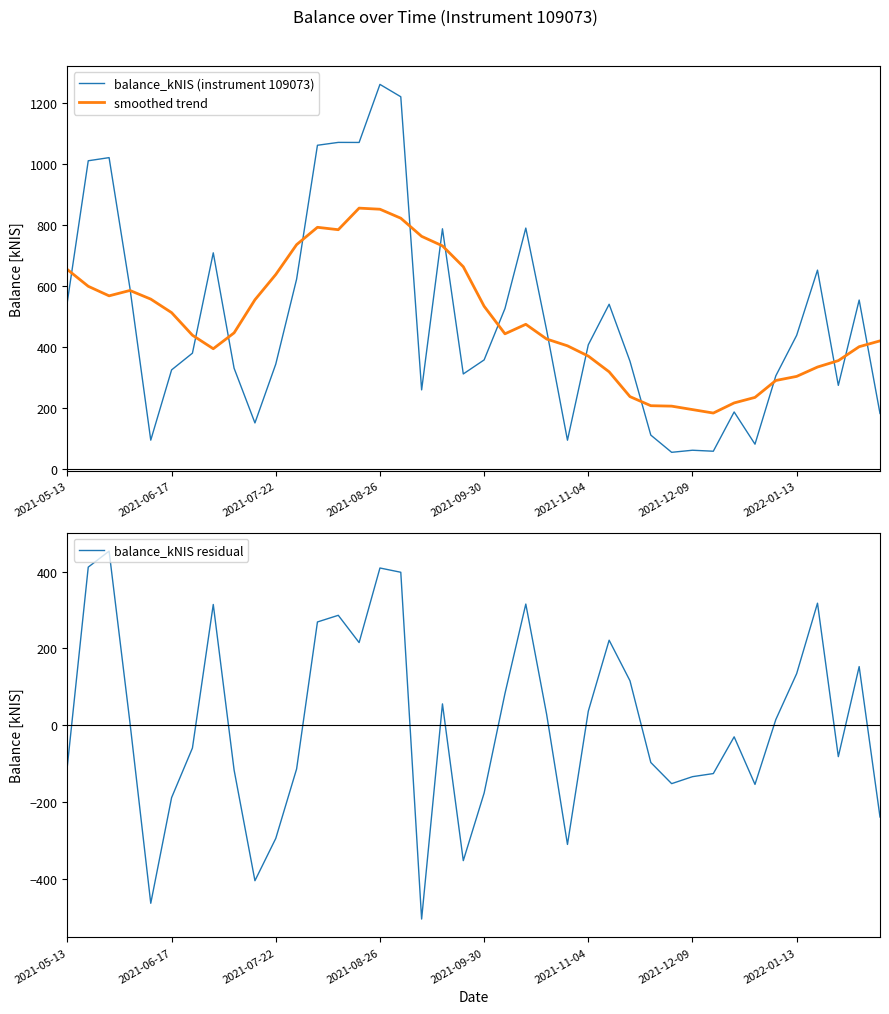

What is the highest value of the smoothed trend series?

853.8